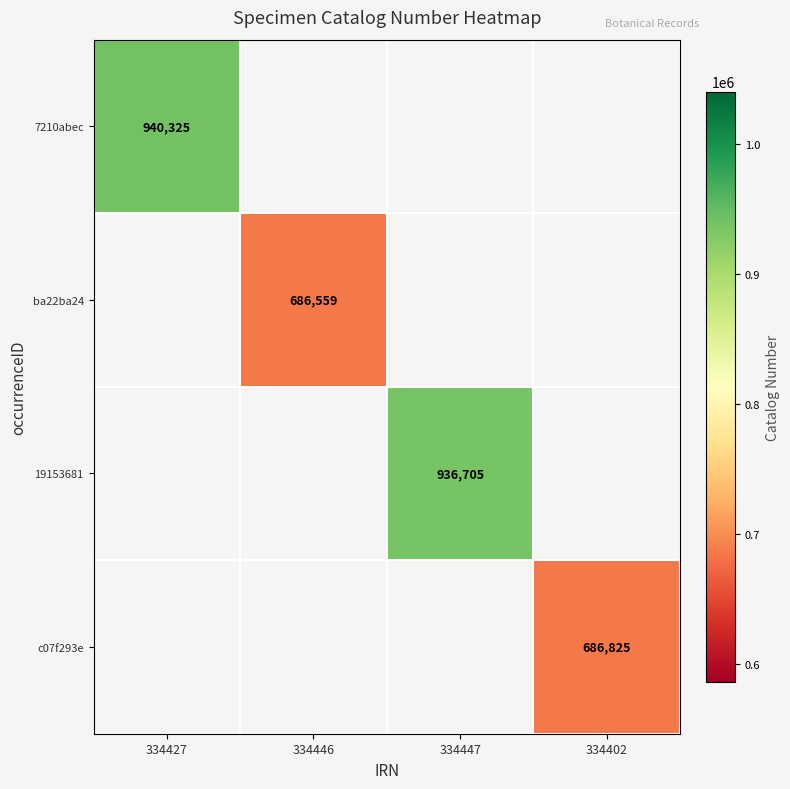

Is it true that 19153681 equals 1447226 at 334447?

False